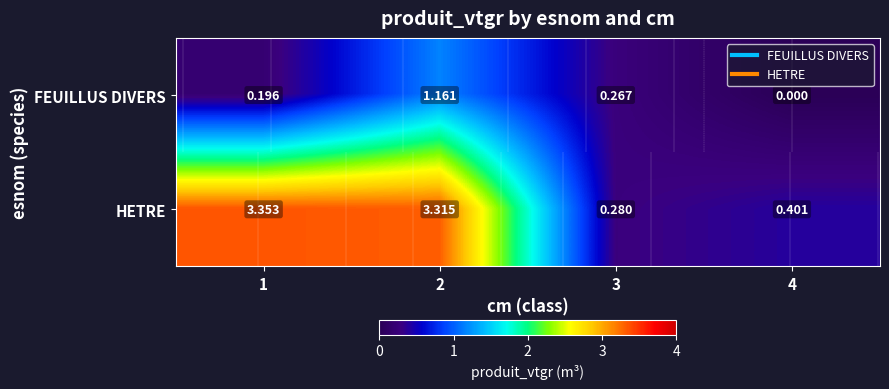

At which label does HETRE reach its minimum?

3